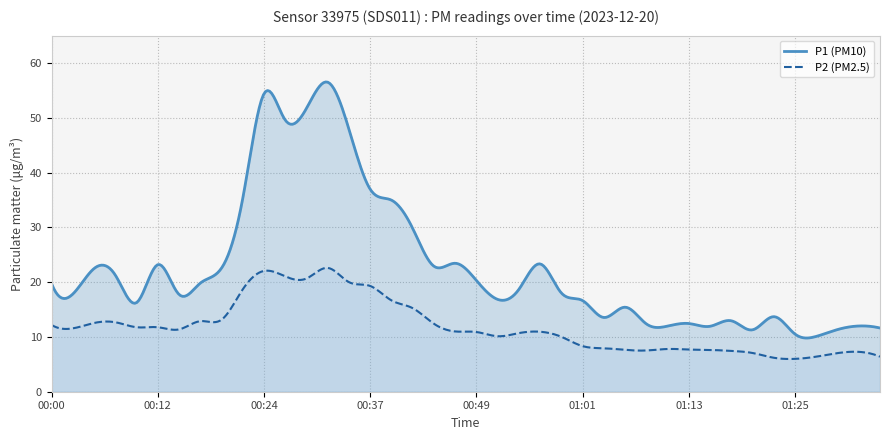

What position from the left is 01:15?

32